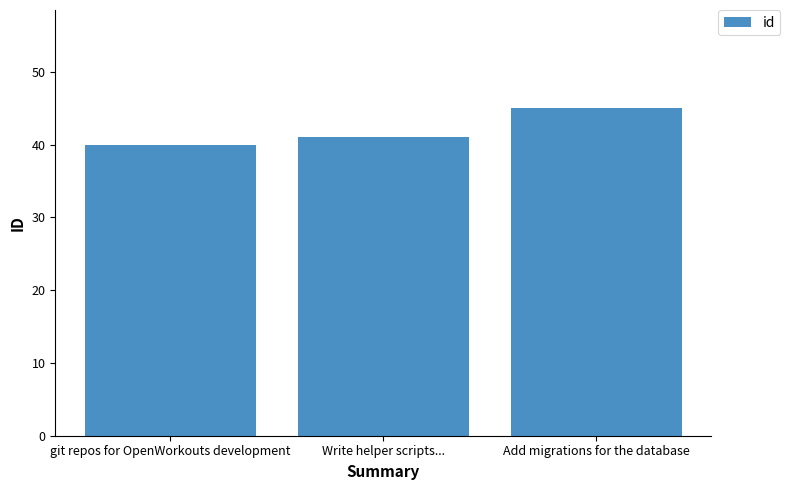

Approximately how many times larger is the value at Write helper scripts... compared to git repos for OpenWorkouts development?

1.0